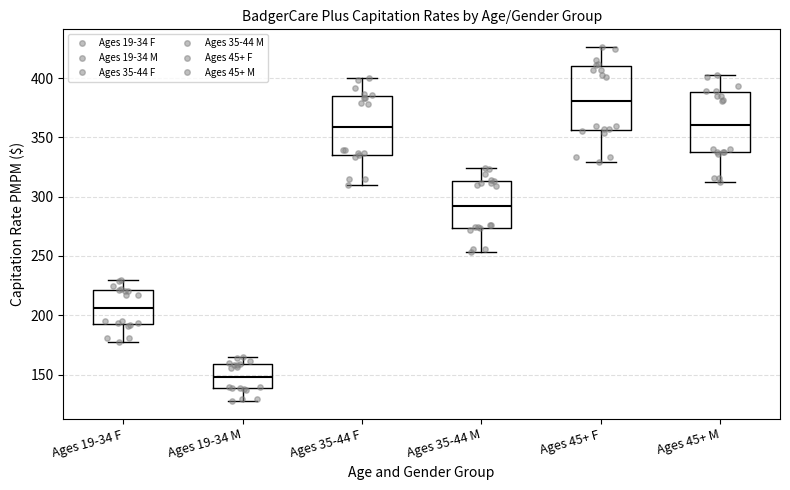

Which box has the highest median line?

Ages 45+ F